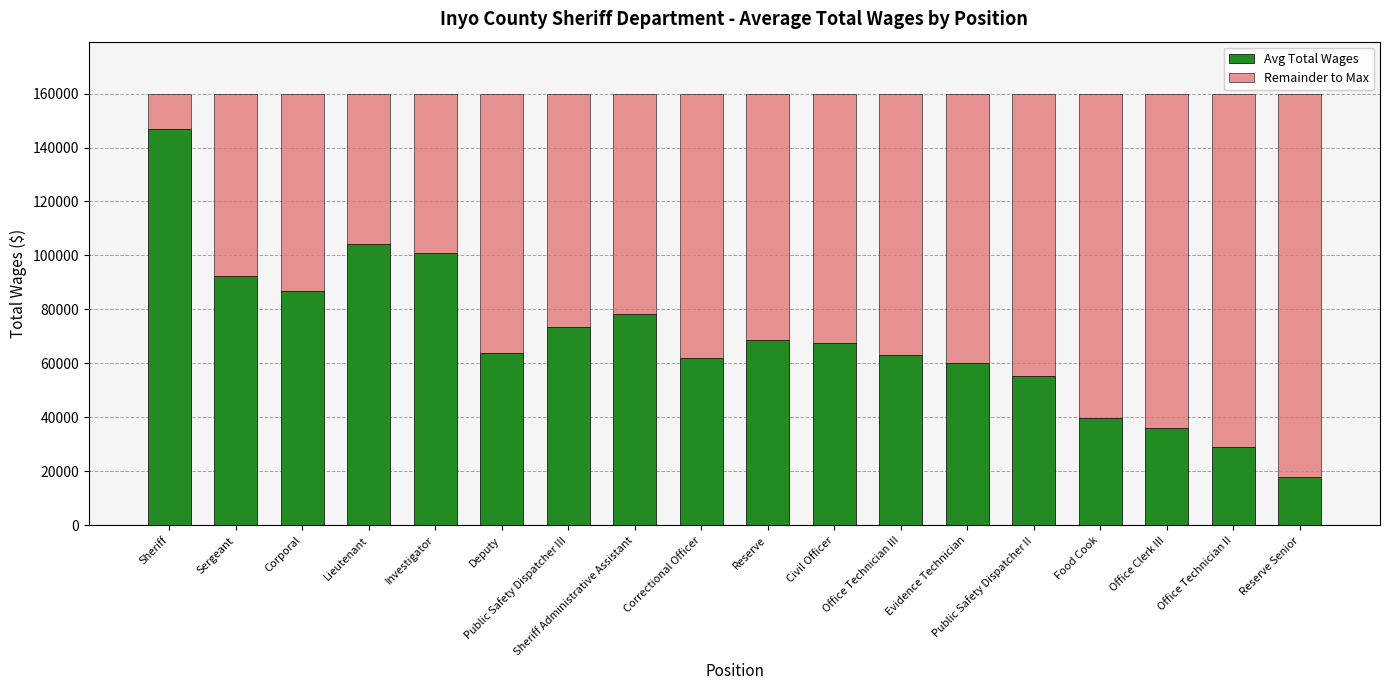

What is the minimum value for Avg Total Wages?

17987